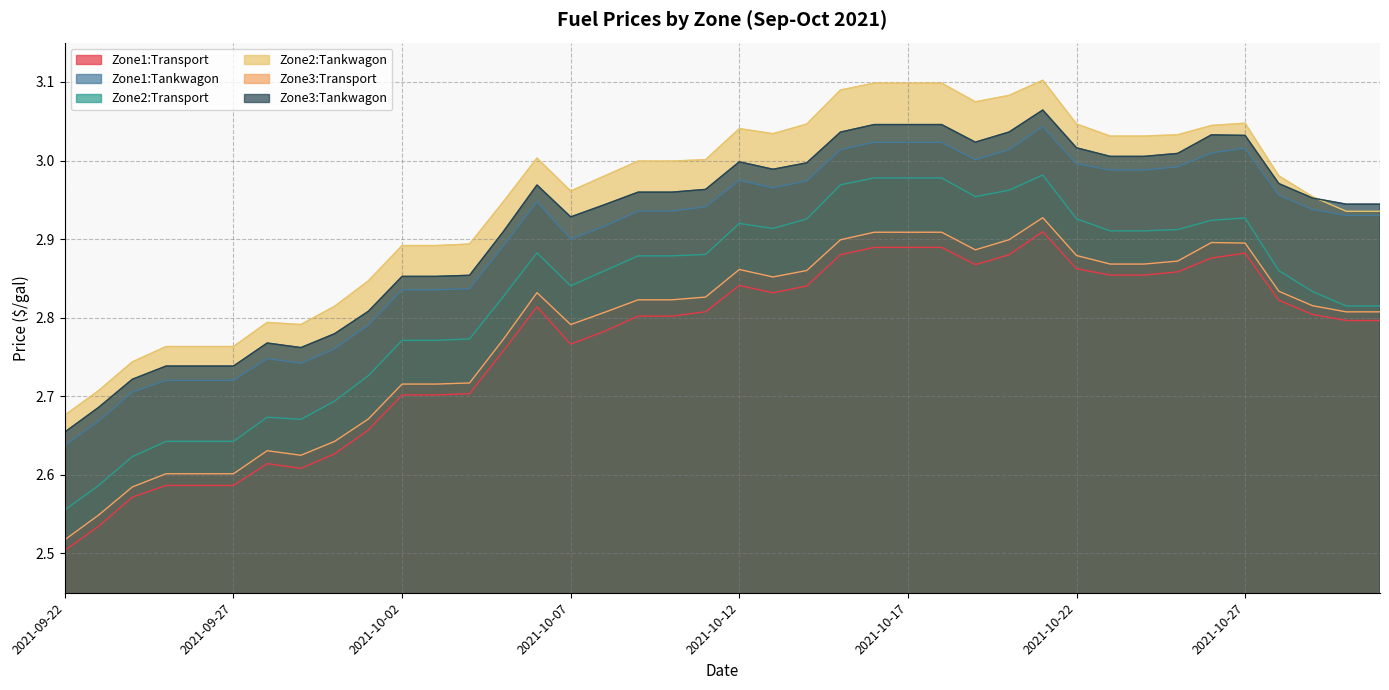

Reading left to right, list all the values displayed in this chart.

Zone1:Transport: 2021-10-31=2.8	2021-10-30=2.8	2021-10-29=2.8	2021-10-28=2.8	2021-10-27=2.9	2021-10-26=2.9	2021-10-25=2.9	2021-10-24=2.9	2021-10-23=2.9	2021-10-22=2.9	2021-10-21=2.9	2021-10-20=2.9	2021-10-19=2.9	2021-10-18=2.9	2021-10-17=2.9	2021-10-16=2.9	2021-10-15=2.9	2021-10-14=2.8	2021-10-13=2.8	2021-10-12=2.8	2021-10-11=2.8	2021-10-10=2.8	2021-10-09=2.8	2021-10-08=2.8	2021-10-07=2.8	2021-10-06=2.8	2021-10-05=2.8	2021-10-04=2.7	2021-10-03=2.7	2021-10-02=2.7	2021-10-01=2.7	2021-09-30=2.6	2021-09-29=2.6	2021-09-28=2.6	2021-09-27=2.6	2021-09-26=2.6	2021-09-25=2.6	2021-09-24=2.6	2021-09-23=2.5	2021-09-22=2.5
Zone1:Tankwagon: 2021-10-31=2.9	2021-10-30=2.9	2021-10-29=2.9	2021-10-28=3.0	2021-10-27=3.0	2021-10-26=3.0	2021-10-25=3.0	2021-10-24=3.0	2021-10-23=3.0	2021-10-22=3.0	2021-10-21=3.0	2021-10-20=3.0	2021-10-19=3.0	2021-10-18=3.0	2021-10-17=3.0	2021-10-16=3.0	2021-10-15=3.0	2021-10-14=3.0	2021-10-13=3.0	2021-10-12=3.0	2021-10-11=2.9	2021-10-10=2.9	2021-10-09=2.9	2021-10-08=2.9	2021-10-07=2.9	2021-10-06=2.9	2021-10-05=2.9	2021-10-04=2.8	2021-10-03=2.8	2021-10-02=2.8	2021-10-01=2.8	2021-09-30=2.8	2021-09-29=2.7	2021-09-28=2.7	2021-09-27=2.7	2021-09-26=2.7	2021-09-25=2.7	2021-09-24=2.7	2021-09-23=2.7	2021-09-22=2.6
Zone2:Transport: 2021-10-31=2.8	2021-10-30=2.8	2021-10-29=2.8	2021-10-28=2.9	2021-10-27=2.9	2021-10-26=2.9	2021-10-25=2.9	2021-10-24=2.9	2021-10-23=2.9	2021-10-22=2.9	2021-10-21=3.0	2021-10-20=3.0	2021-10-19=3.0	2021-10-18=3.0	2021-10-17=3.0	2021-10-16=3.0	2021-10-15=3.0	2021-10-14=2.9	2021-10-13=2.9	2021-10-12=2.9	2021-10-11=2.9	2021-10-10=2.9	2021-10-09=2.9	2021-10-08=2.9	2021-10-07=2.8	2021-10-06=2.9	2021-10-05=2.8	2021-10-04=2.8	2021-10-03=2.8	2021-10-02=2.8	2021-10-01=2.7	2021-09-30=2.7	2021-09-29=2.7	2021-09-28=2.7	2021-09-27=2.6	2021-09-26=2.6	2021-09-25=2.6	2021-09-24=2.6	2021-09-23=2.6	2021-09-22=2.6
Zone2:Tankwagon: 2021-10-31=2.9	2021-10-30=2.9	2021-10-29=3.0	2021-10-28=3.0	2021-10-27=3.0	2021-10-26=3.0	2021-10-25=3.0	2021-10-24=3.0	2021-10-23=3.0	2021-10-22=3.0	2021-10-21=3.1	2021-10-20=3.1	2021-10-19=3.1	2021-10-18=3.1	2021-10-17=3.1	2021-10-16=3.1	2021-10-15=3.1	2021-10-14=3.0	2021-10-13=3.0	2021-10-12=3.0	2021-10-11=3.0	2021-10-10=3.0	2021-10-09=3.0	2021-10-08=3.0	2021-10-07=3.0	2021-10-06=3.0	2021-10-05=2.9	2021-10-04=2.9	2021-10-03=2.9	2021-10-02=2.9	2021-10-01=2.8	2021-09-30=2.8	2021-09-29=2.8	2021-09-28=2.8	2021-09-27=2.8	2021-09-26=2.8	2021-09-25=2.8	2021-09-24=2.7	2021-09-23=2.7	2021-09-22=2.7
Zone3:Transport: 2021-10-31=2.8	2021-10-30=2.8	2021-10-29=2.8	2021-10-28=2.8	2021-10-27=2.9	2021-10-26=2.9	2021-10-25=2.9	2021-10-24=2.9	2021-10-23=2.9	2021-10-22=2.9	2021-10-21=2.9	2021-10-20=2.9	2021-10-19=2.9	2021-10-18=2.9	2021-10-17=2.9	2021-10-16=2.9	2021-10-15=2.9	2021-10-14=2.9	2021-10-13=2.9	2021-10-12=2.9	2021-10-11=2.8	2021-10-10=2.8	2021-10-09=2.8	2021-10-08=2.8	2021-10-07=2.8	2021-10-06=2.8	2021-10-05=2.8	2021-10-04=2.7	2021-10-03=2.7	2021-10-02=2.7	2021-10-01=2.7	2021-09-30=2.6	2021-09-29=2.6	2021-09-28=2.6	2021-09-27=2.6	2021-09-26=2.6	2021-09-25=2.6	2021-09-24=2.6	2021-09-23=2.5	2021-09-22=2.5
Zone3:Tankwagon: 2021-10-31=2.9	2021-10-30=2.9	2021-10-29=3.0	2021-10-28=3.0	2021-10-27=3.0	2021-10-26=3.0	2021-10-25=3.0	2021-10-24=3.0	2021-10-23=3.0	2021-10-22=3.0	2021-10-21=3.1	2021-10-20=3.0	2021-10-19=3.0	2021-10-18=3.0	2021-10-17=3.0	2021-10-16=3.0	2021-10-15=3.0	2021-10-14=3.0	2021-10-13=3.0	2021-10-12=3.0	2021-10-11=3.0	2021-10-10=3.0	2021-10-09=3.0	2021-10-08=2.9	2021-10-07=2.9	2021-10-06=3.0	2021-10-05=2.9	2021-10-04=2.9	2021-10-03=2.9	2021-10-02=2.9	2021-10-01=2.8	2021-09-30=2.8	2021-09-29=2.8	2021-09-28=2.8	2021-09-27=2.7	2021-09-26=2.7	2021-09-25=2.7	2021-09-24=2.7	2021-09-23=2.7	2021-09-22=2.7